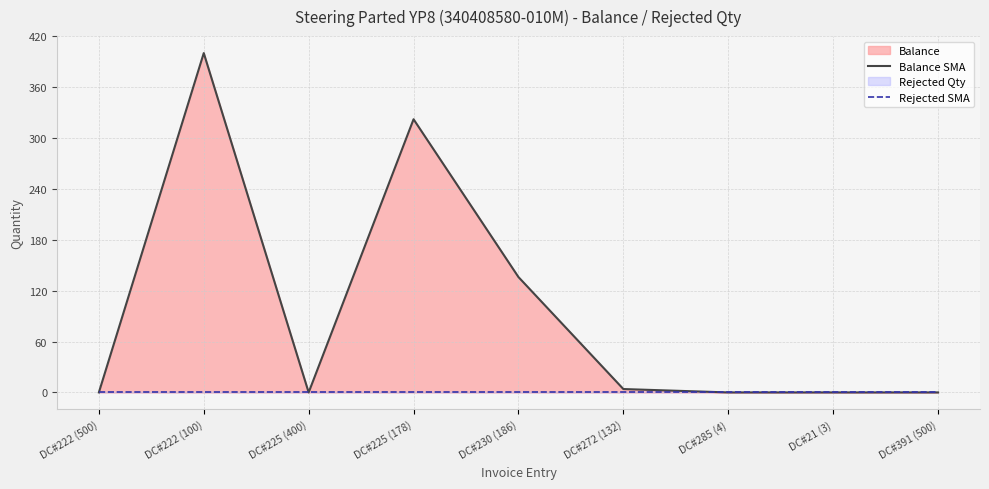

True or false: Balance SMA and Rejected SMA cross at least once.

False